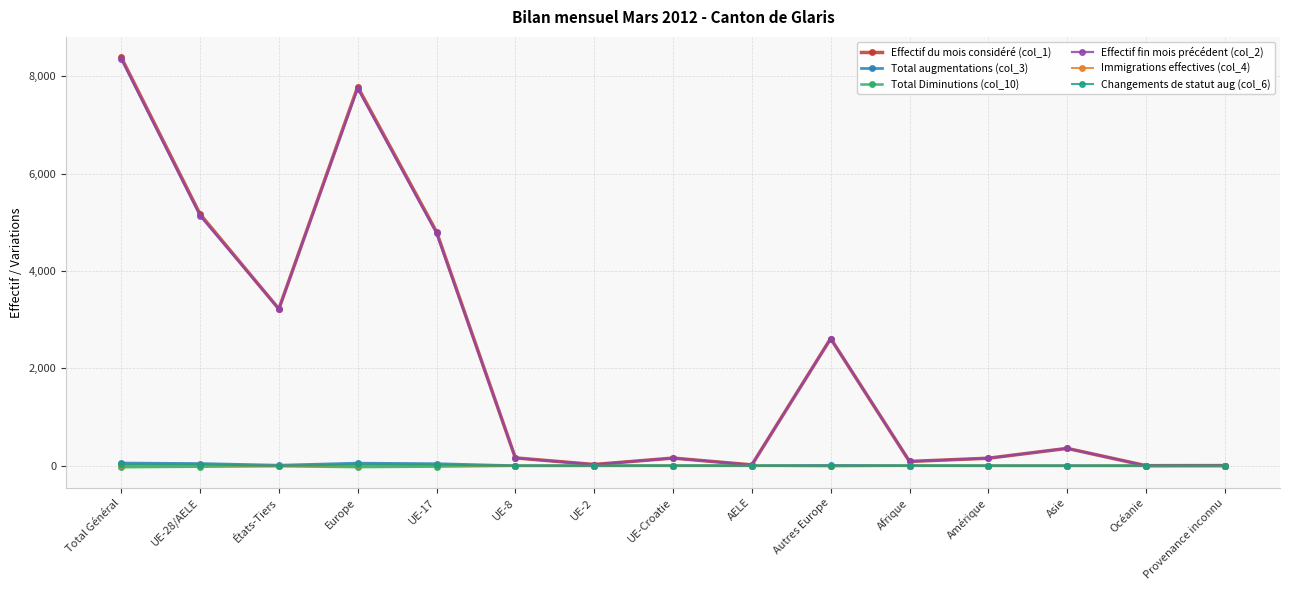

Count the Immigrations effectives (col_4) values in the range 0 to 14.

15